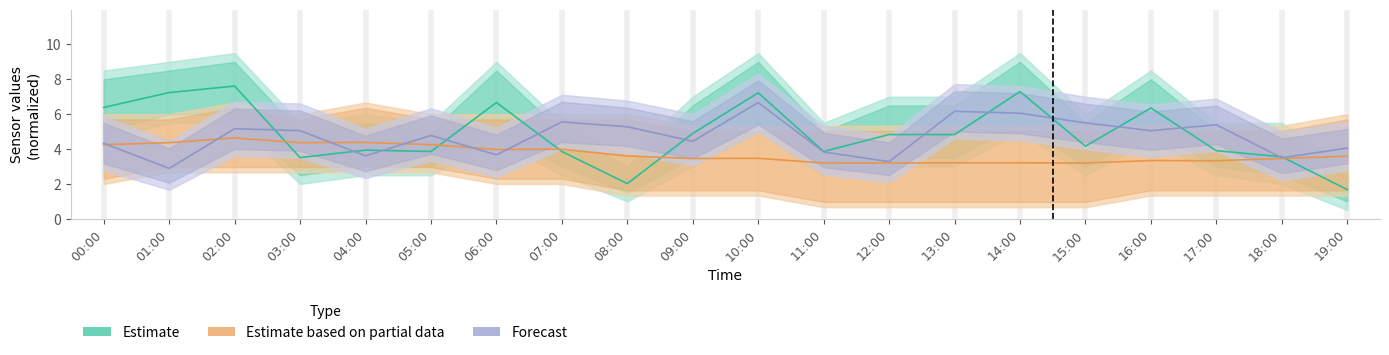

What is the value of the Estimate point at the 7th from the left?

6.7